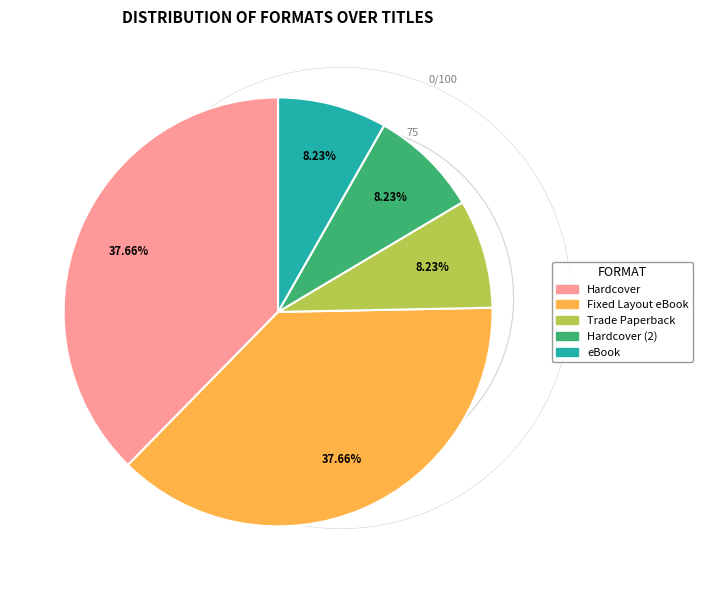

Does any single category account for the majority?

No